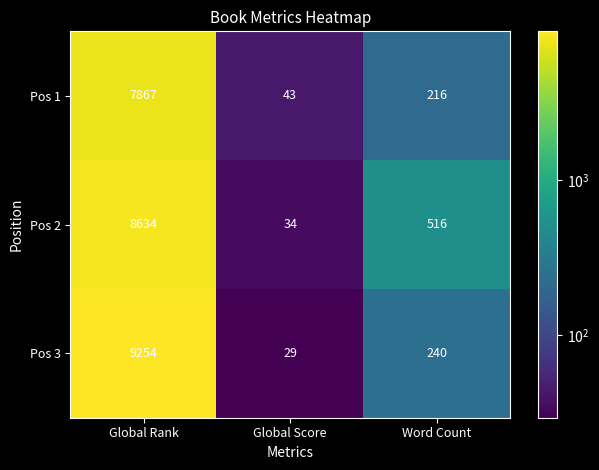

At which label is Pos 1 closest to 3955?

Word Count